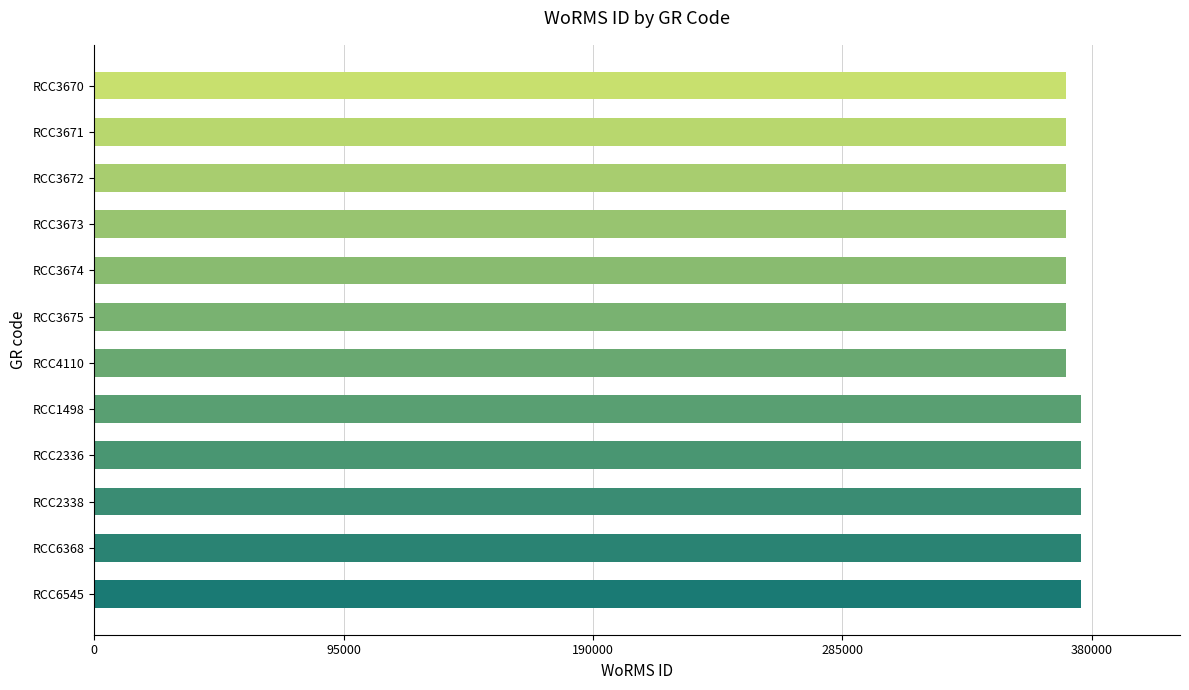

What is the minimum value shown in the chart?

370136